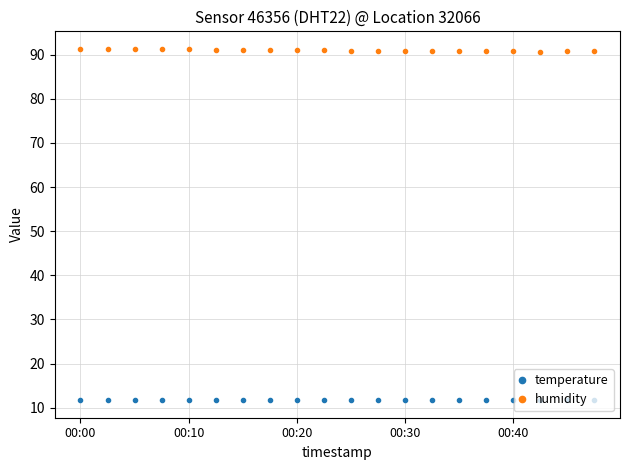

Rank the series by their maximum value, from highest to lowest.

humidity, temperature